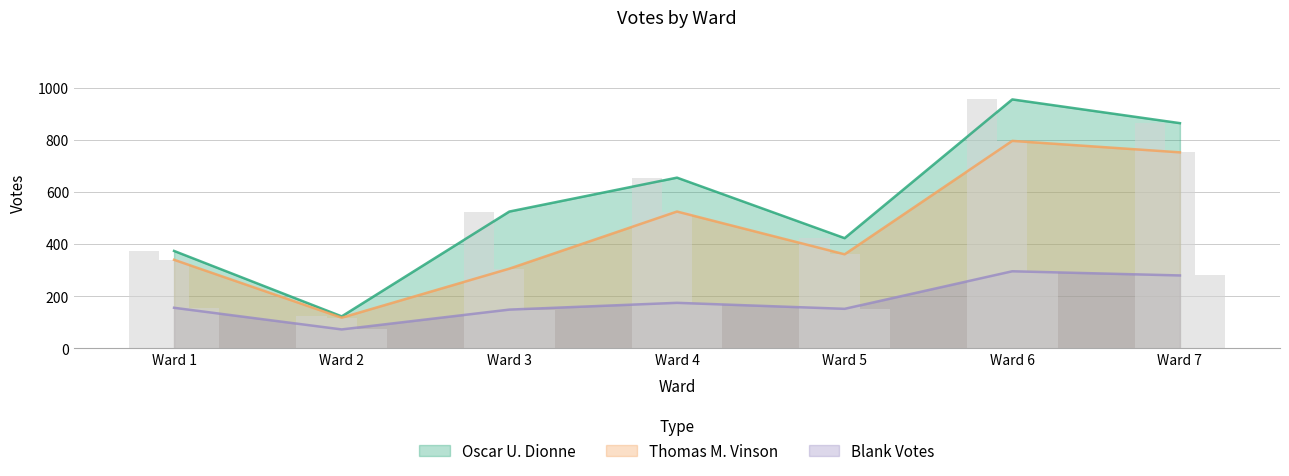

What is the difference between the maximum and minimum values in the Thomas M. Vinson series?

678